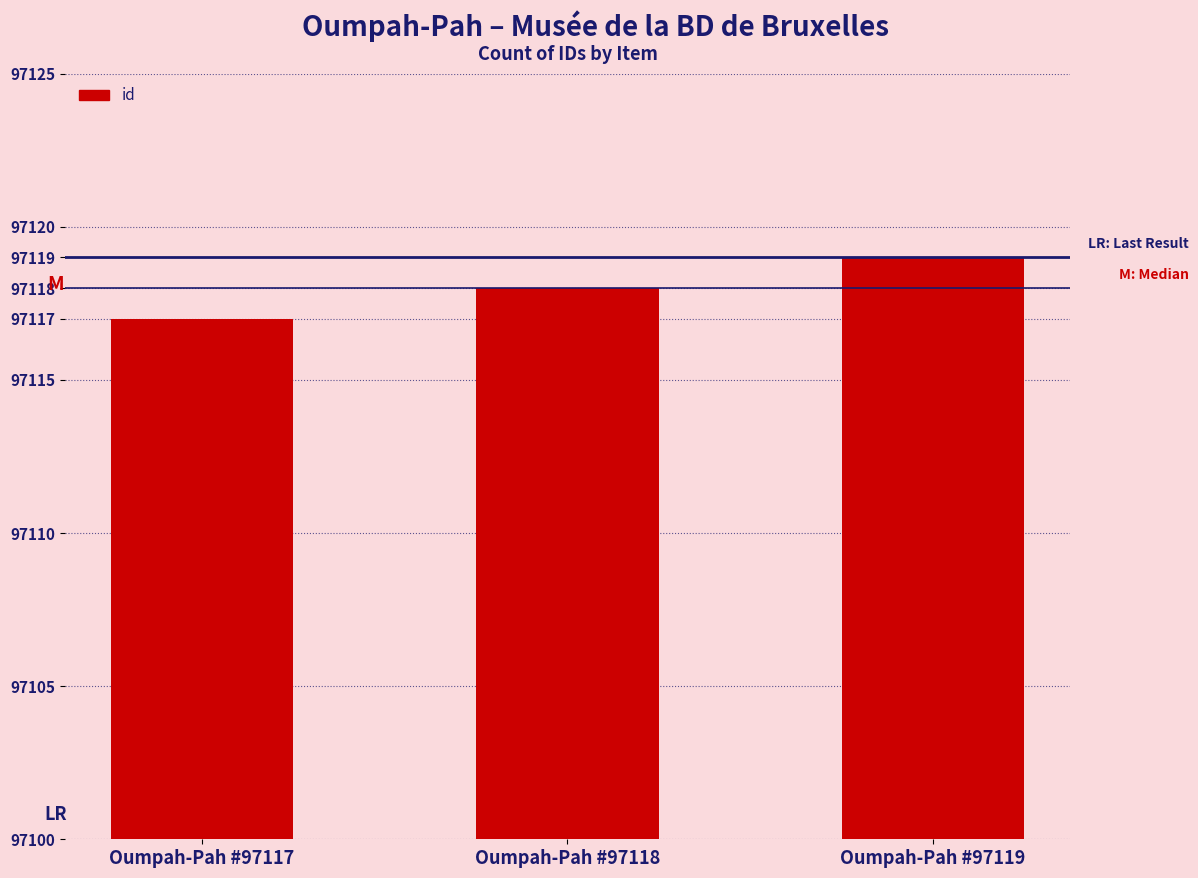

What is the difference between the maximum and second lowest values?

1